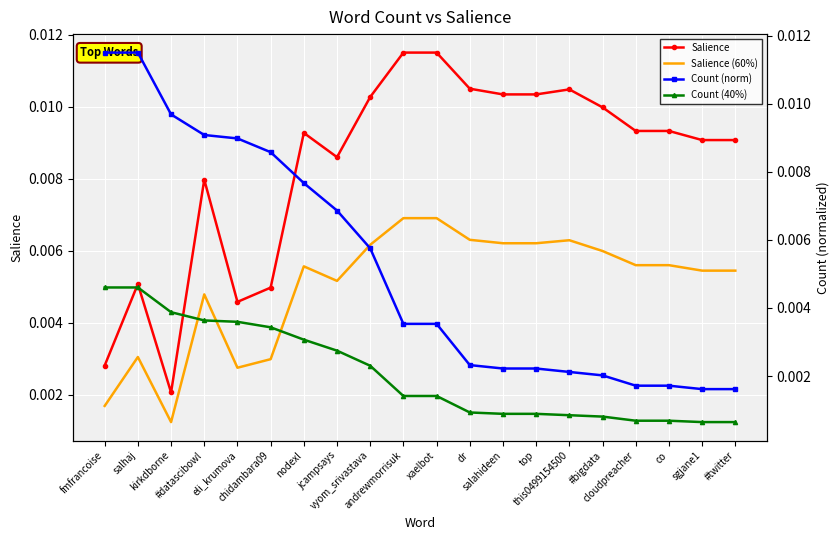

What is the label of the 7th point from the left?

nodexl